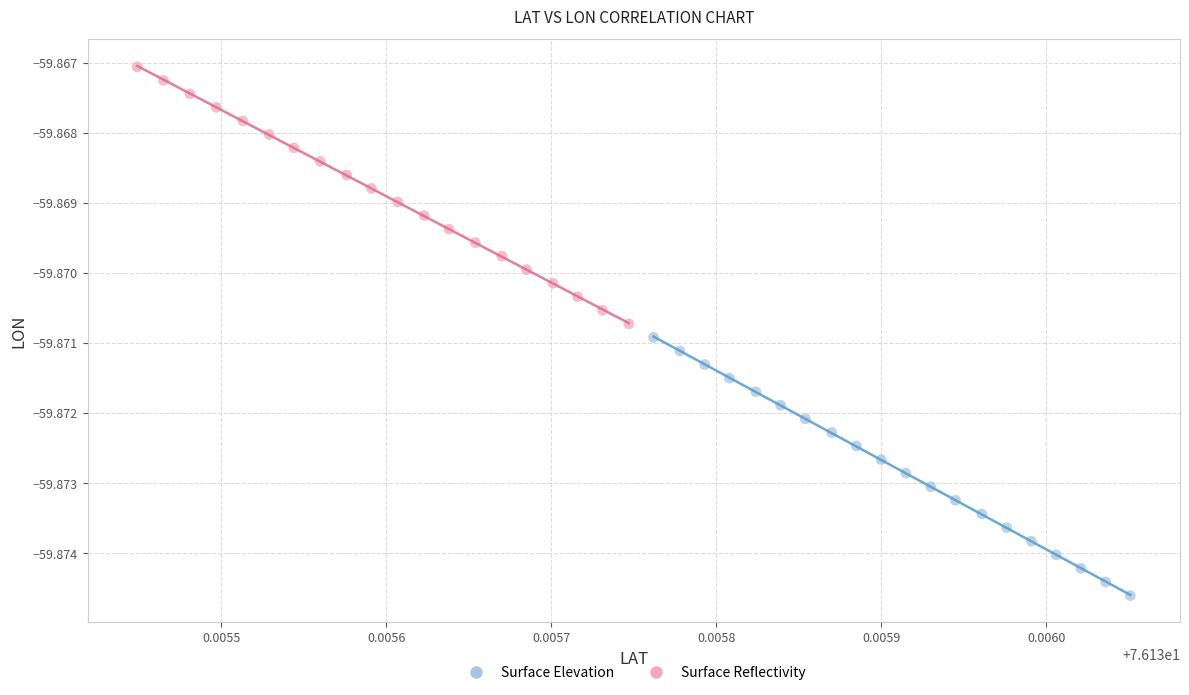

Which series reaches the minimum Y coordinate?

Surface Elevation